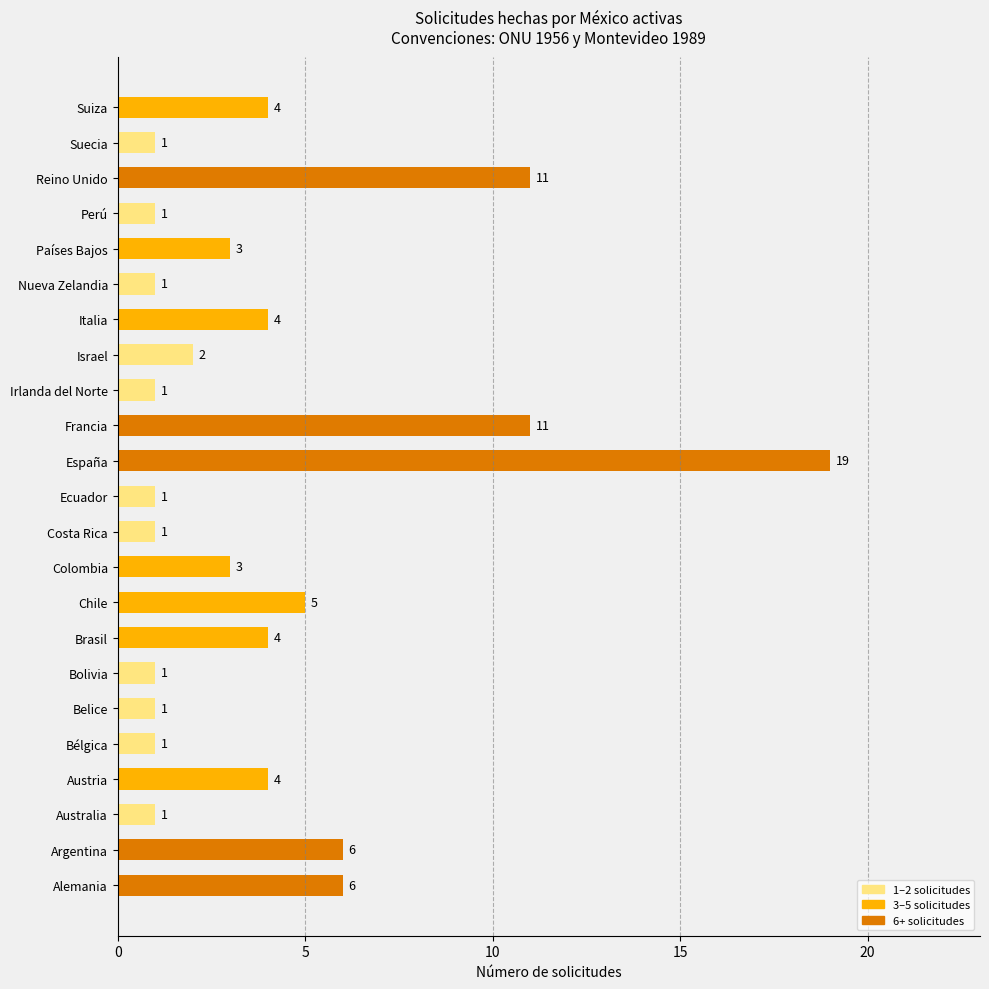

What is the ratio of the value at Austria to the value at Italia?

1.0